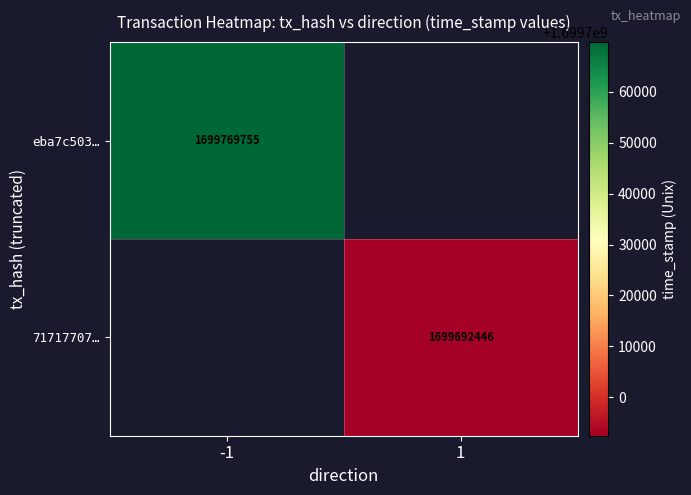

True or false: 71717707… has a value of 914089212 at 1.

False